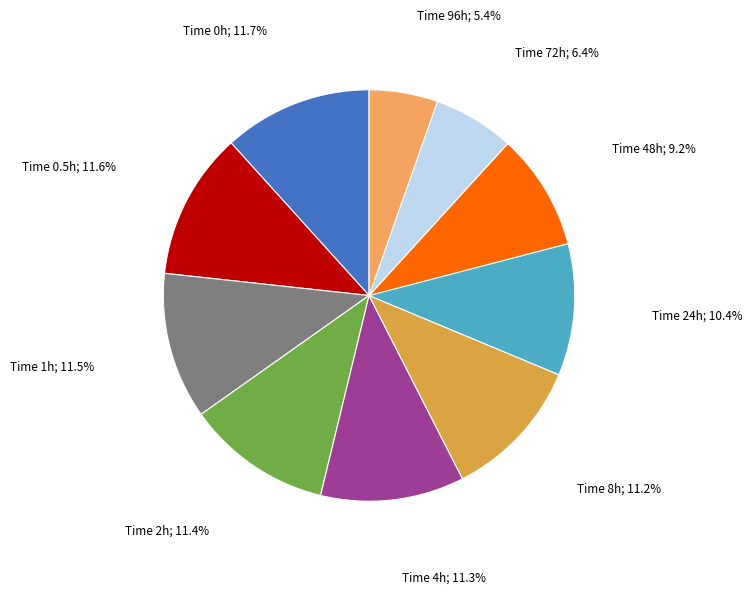

Does any single category account for the majority?

No